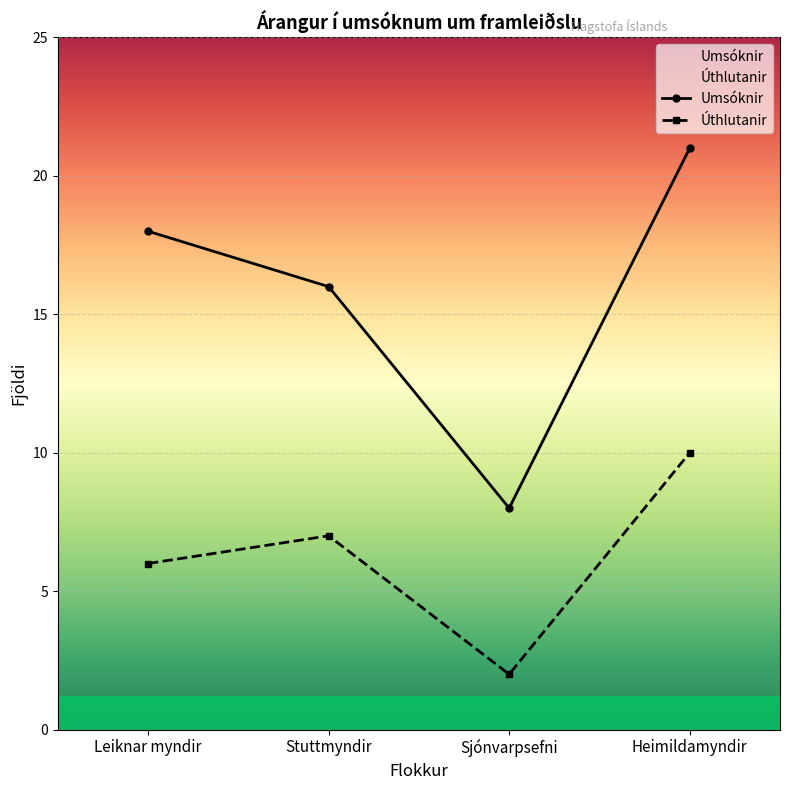

Rank the categories by Úthlutanir value from highest to lowest.

Heimildamyndir, Stuttmyndir, Leiknar myndir, Sjónvarpsefni